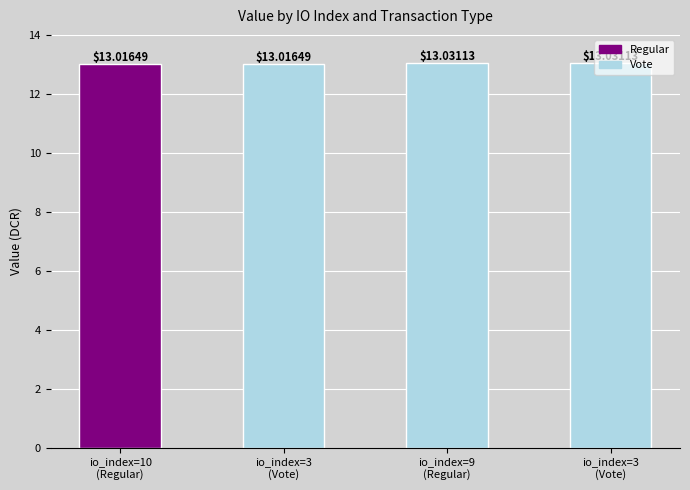

How many categories are shown in the chart?

4